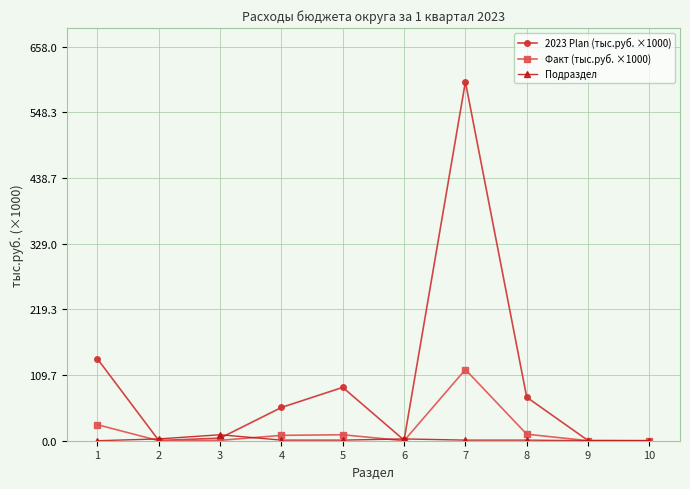

Rank the series by their maximum value, from highest to lowest.

2023 Plan (тыс.руб. ×1000), Факт (тыс.руб. ×1000), Подраздел